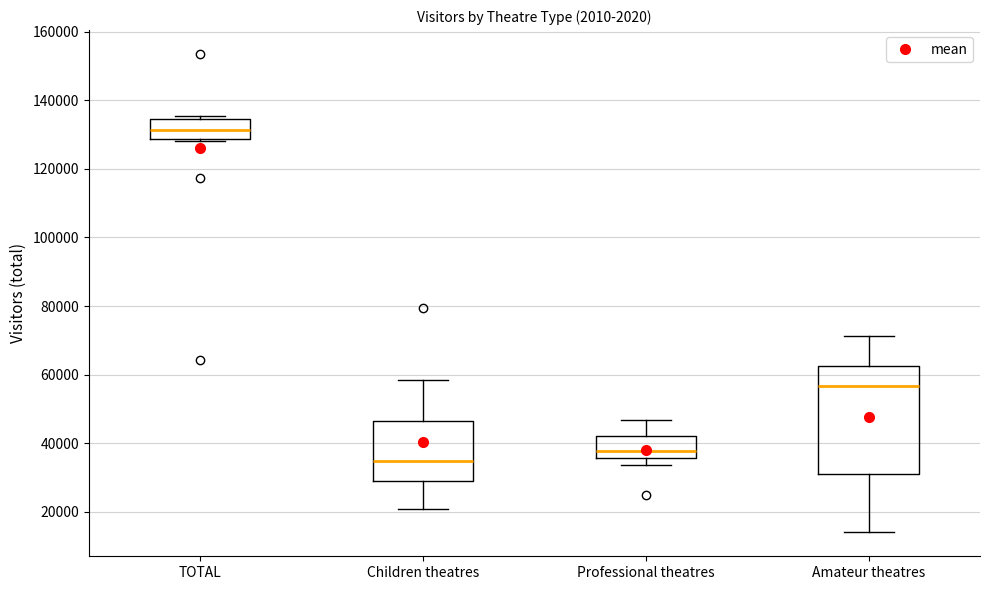

Comparing the boxes themselves (not the whiskers), which one is the tallest?

Amateur theatres